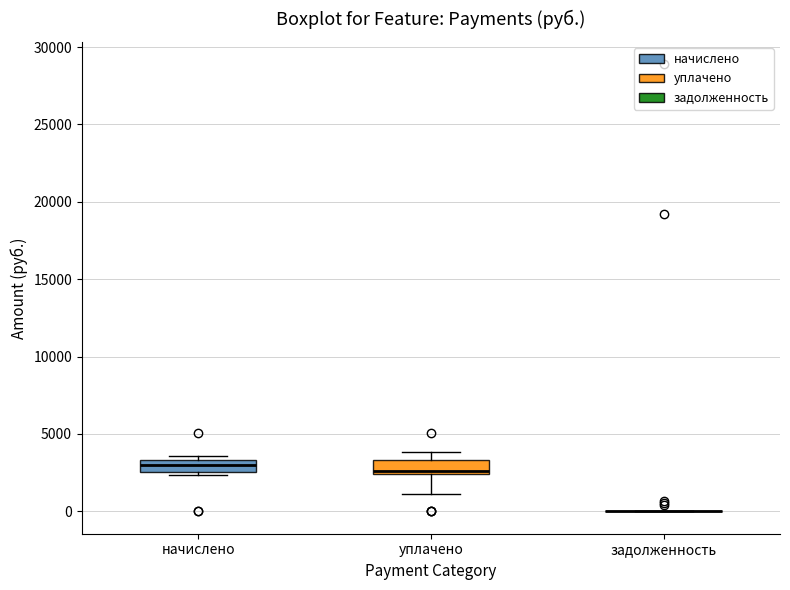

Reading left to right, read every box against the y-axis: the position of its median line, the range the box covers, and the ends of its whiskers. The values are not printed on the chart, so give them approximately, as read against the axis.

начислено: median 3000, box 2500 to 3500, whiskers 2500 (just below the box's lower edge) to 3500 (just above the box's upper edge)
уплачено: median 2500 (just above the box's lower edge), box 2500 to 3500, whiskers 1000 to 4000
задолженность: box collapsed to a line at 0, whiskers 0 to 0